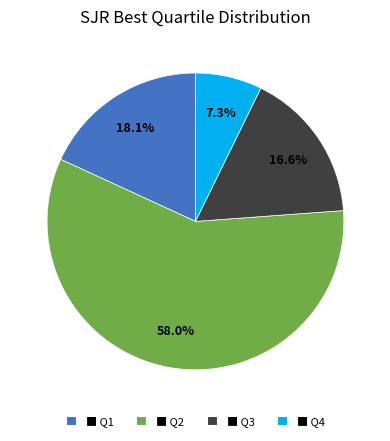

Approximately how many times larger is the value at ■ Q1 compared to ■ Q4?

2.5